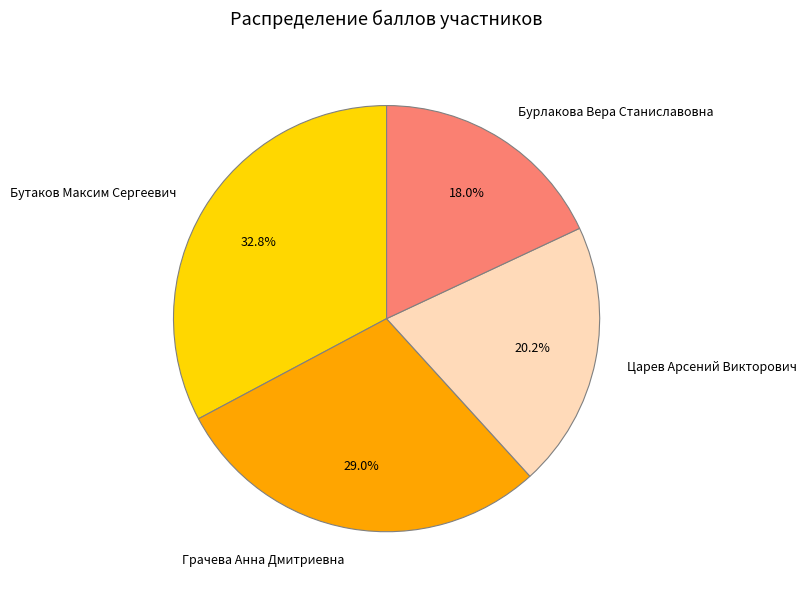

Is it true that Грачева Анна Дмитриевна is 29% of the pie?

True